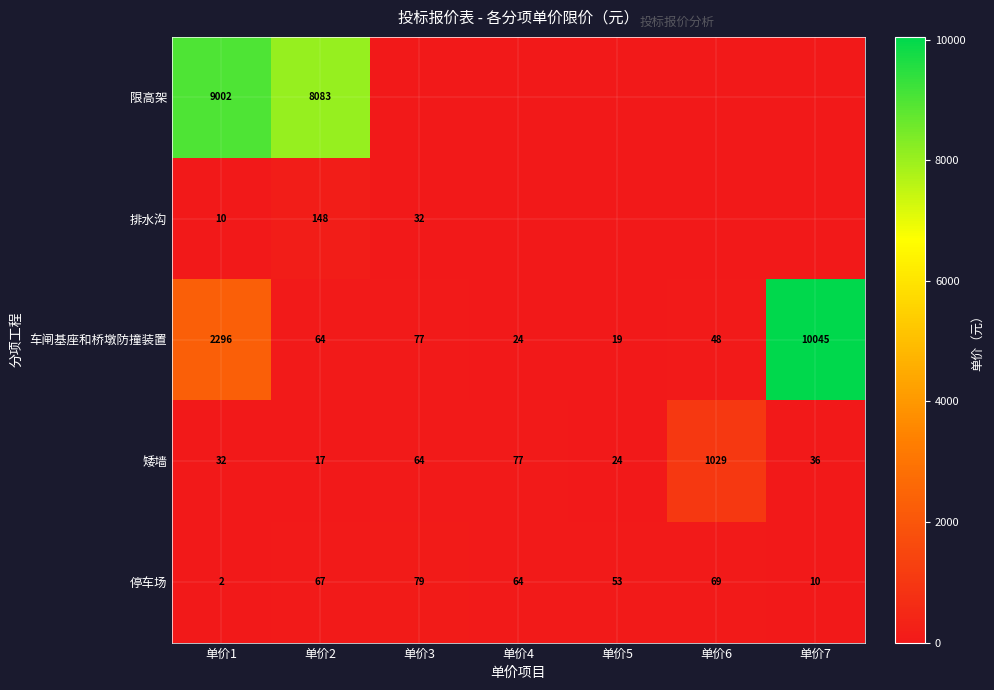

What is the maximum value shown in the chart?

10045.5